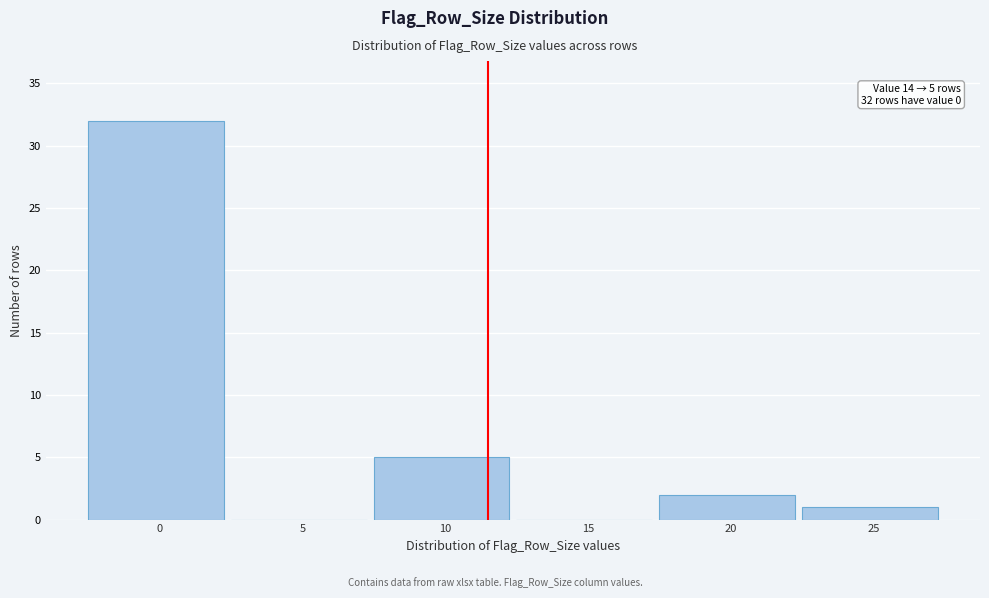

Reading left to right, what are all the values shown in this chart?

0=32	5=0	10=5	15=0	20=2	25=1